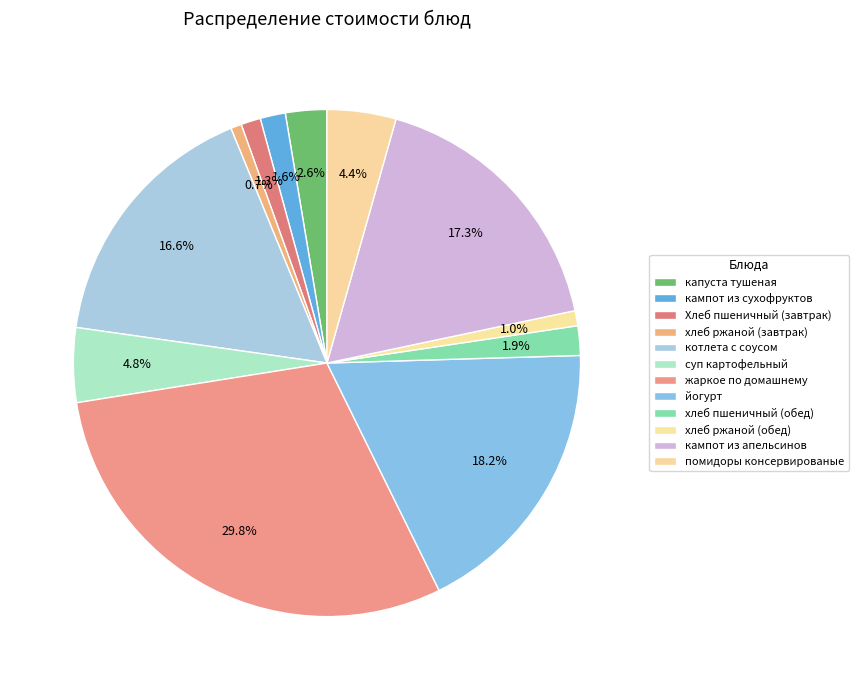

Is there any slice that represents more than half of the pie?

No